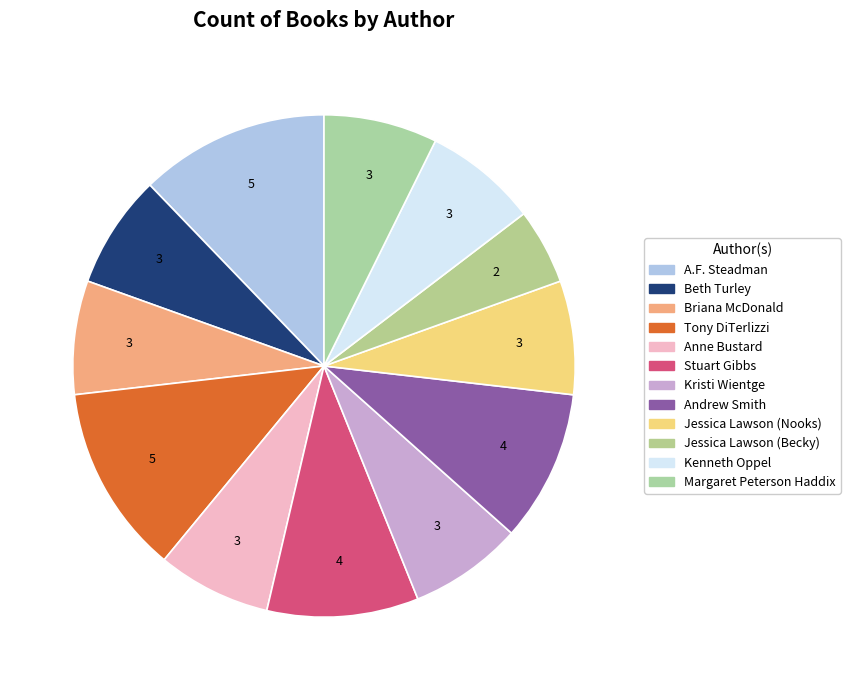

What is the change in value from Andrew Smith to Jessica Lawson (Becky)?

-2